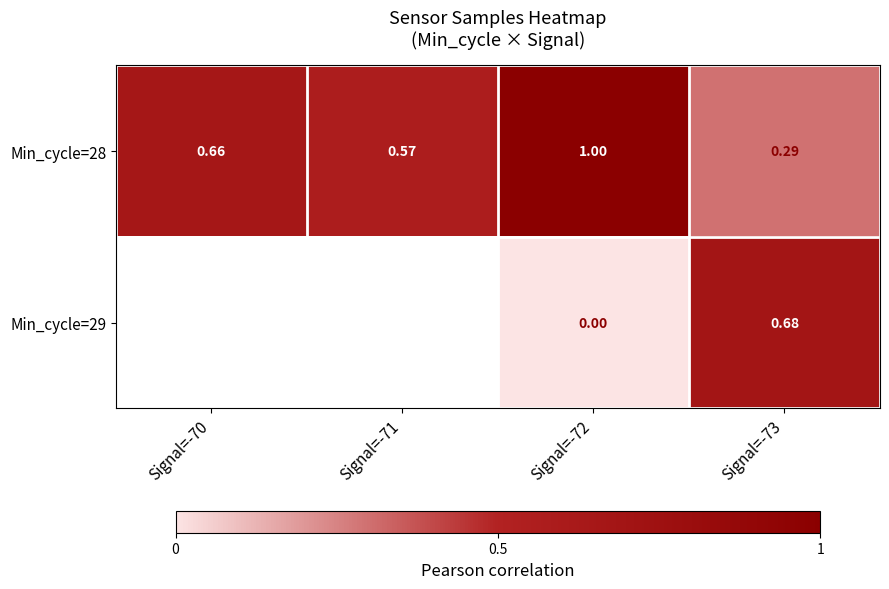

How many distinct data groups are displayed?

2